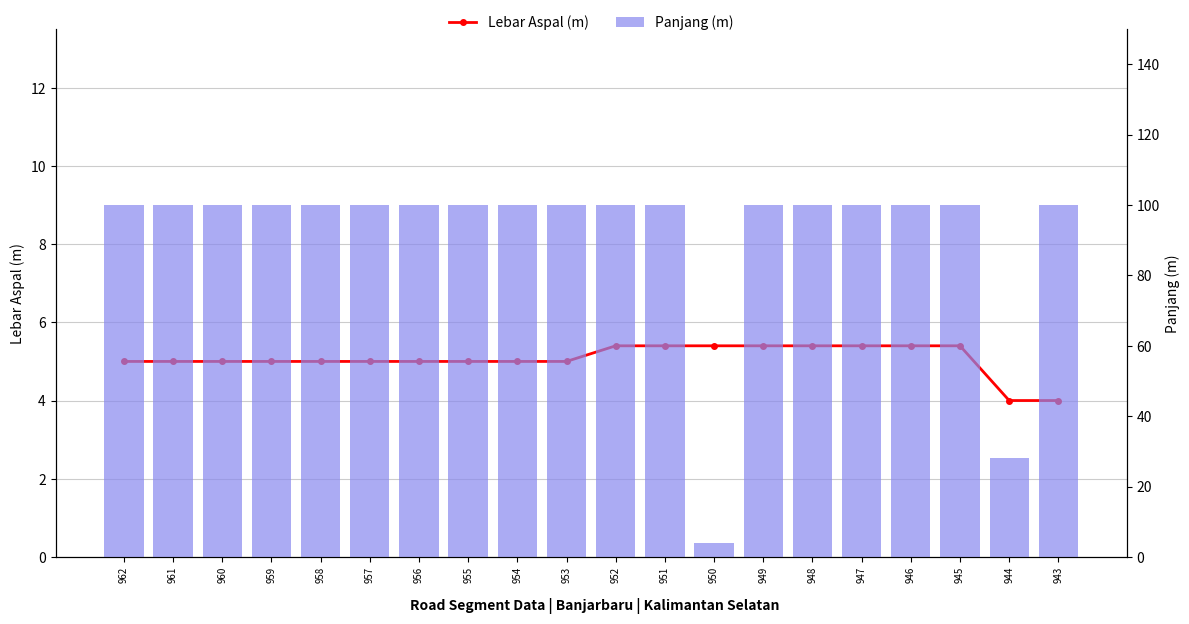

What is the highest value of the Lebar Aspal (m) series?

5.4